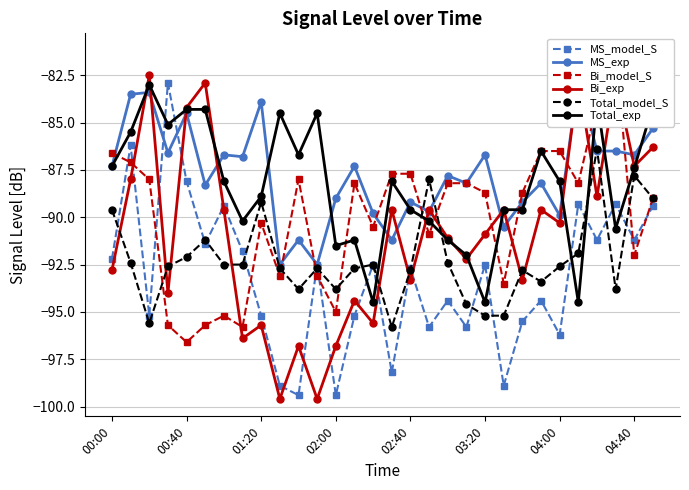

Which series has the largest range (max minus min)?

Bi_exp